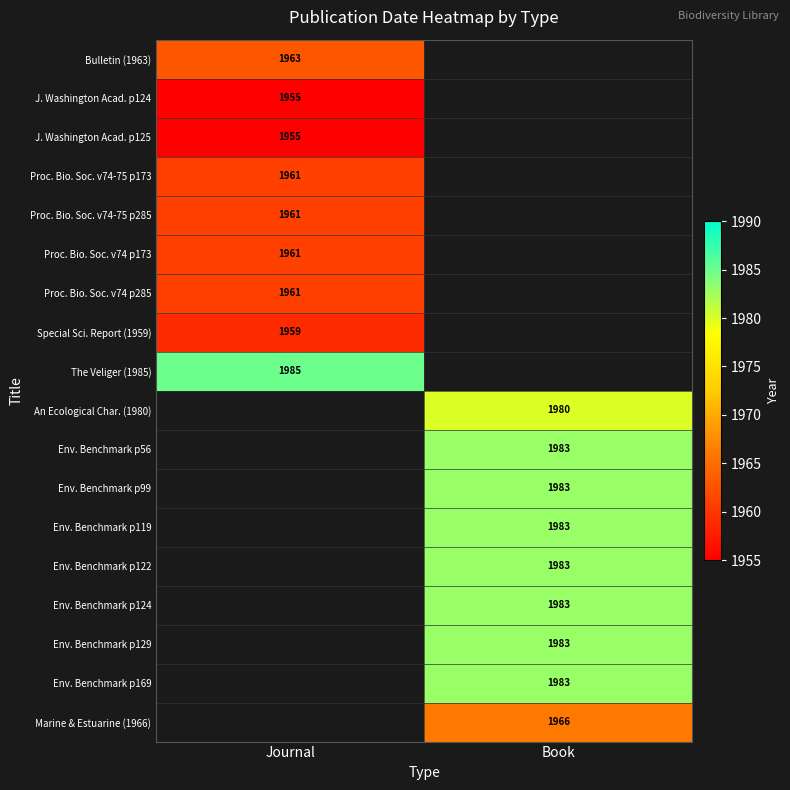

Is it true that Marine & Estuarine (1966) equals 1966 at Book?

True